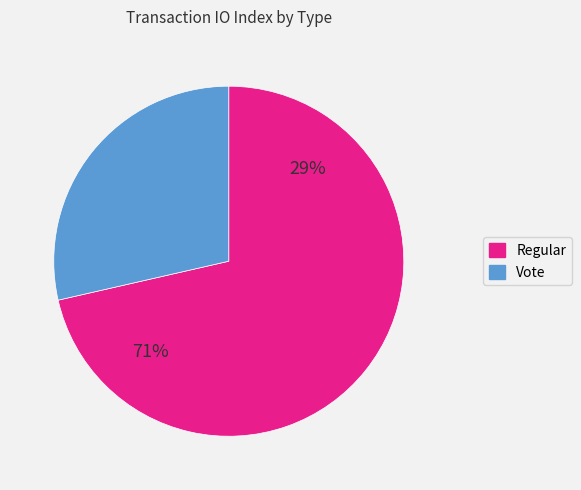

Which category accounts for the majority?

Regular